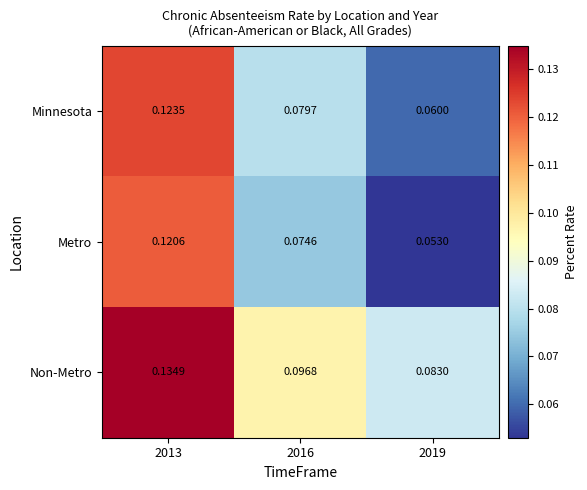

Rank the series by their maximum value, from lowest to highest.

Metro, Minnesota, Non-Metro